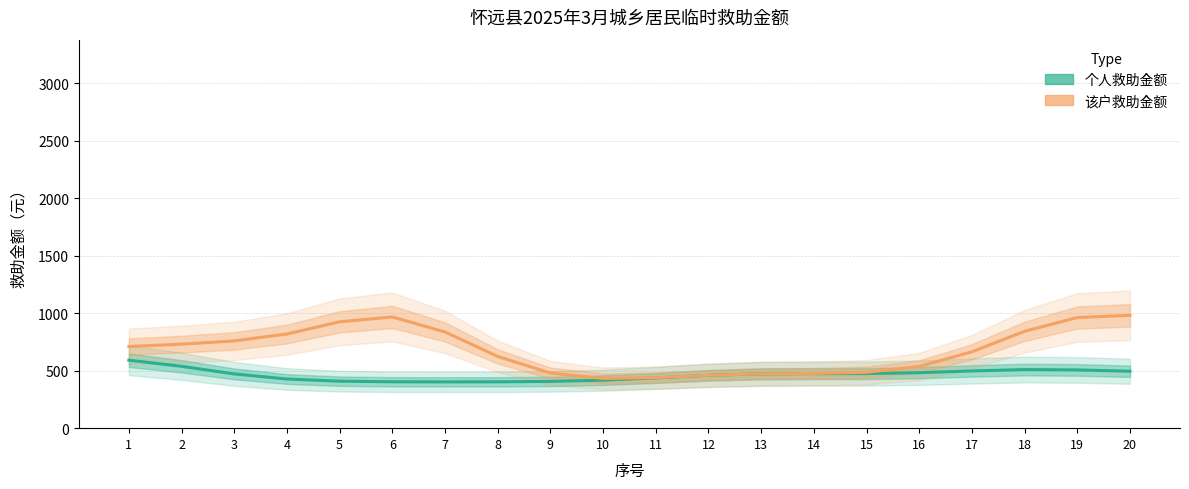

Does the chart have visible grid lines?

Yes